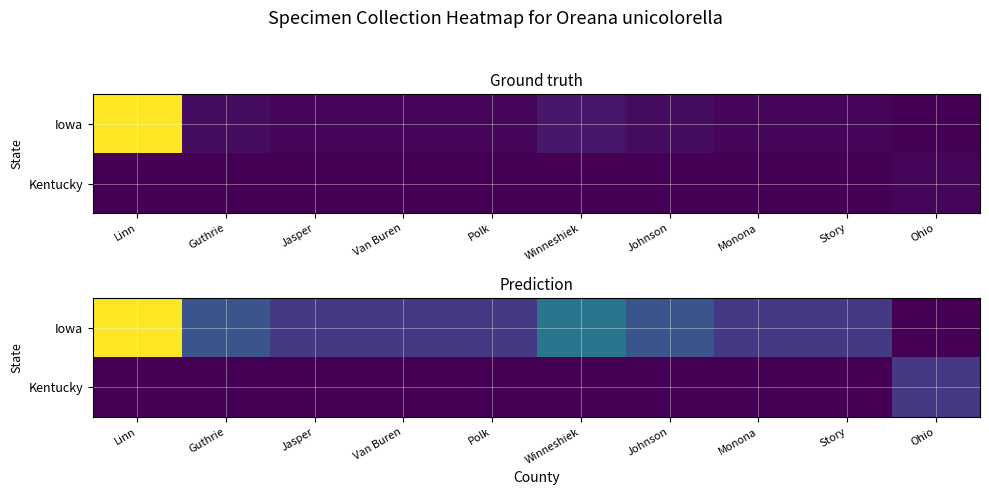

At which label is Kentucky closest to 0?

Linn